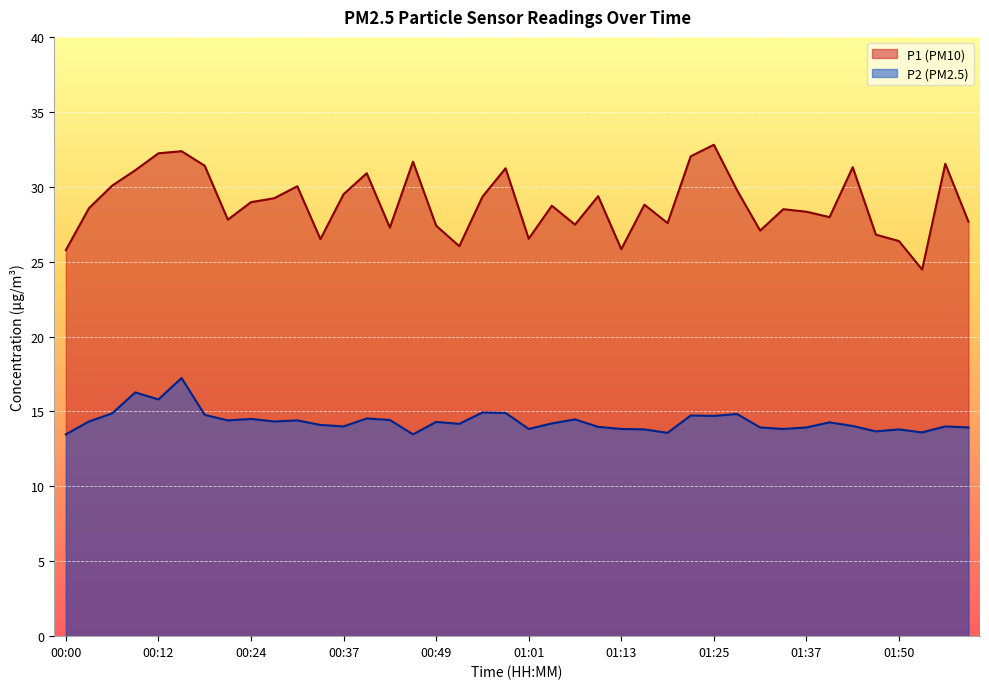

What is the difference between the maximum and minimum values in the P2 series?

3.8